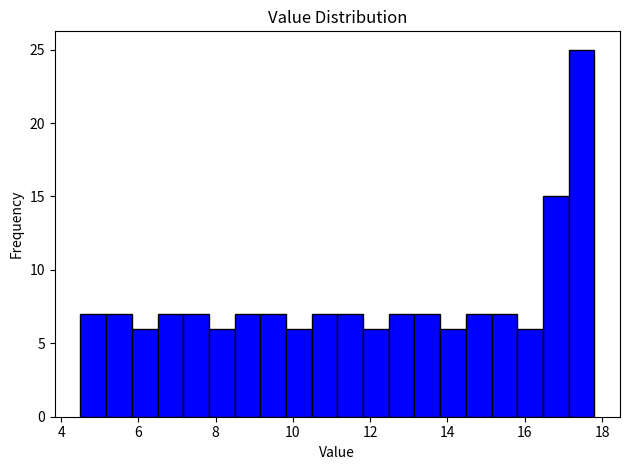

Read against the x-axis, roughly where is the centre of the tallest bar?

17.4